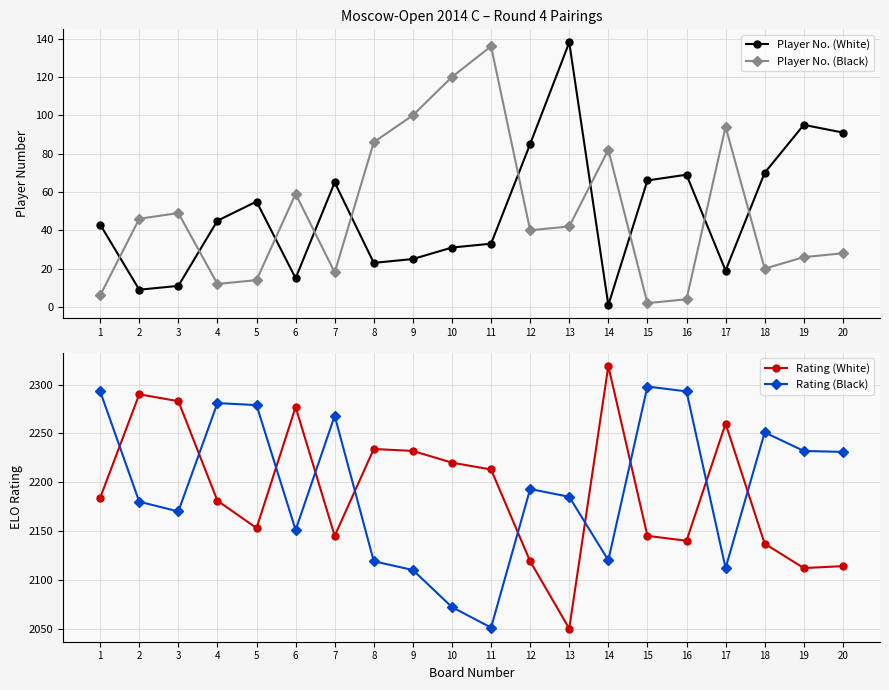

What is the difference between the maximum and minimum values in the Rating (Black) series?

247